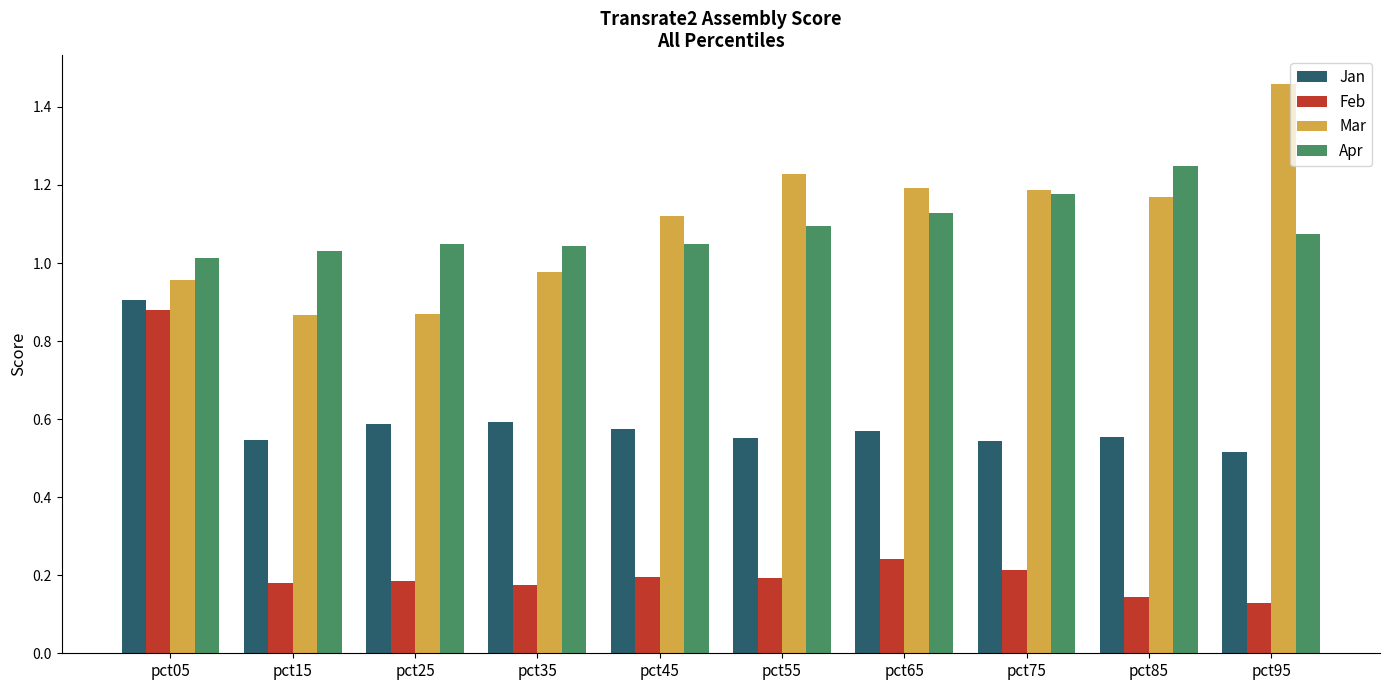

At which label does Mar reach its peak?

pct95